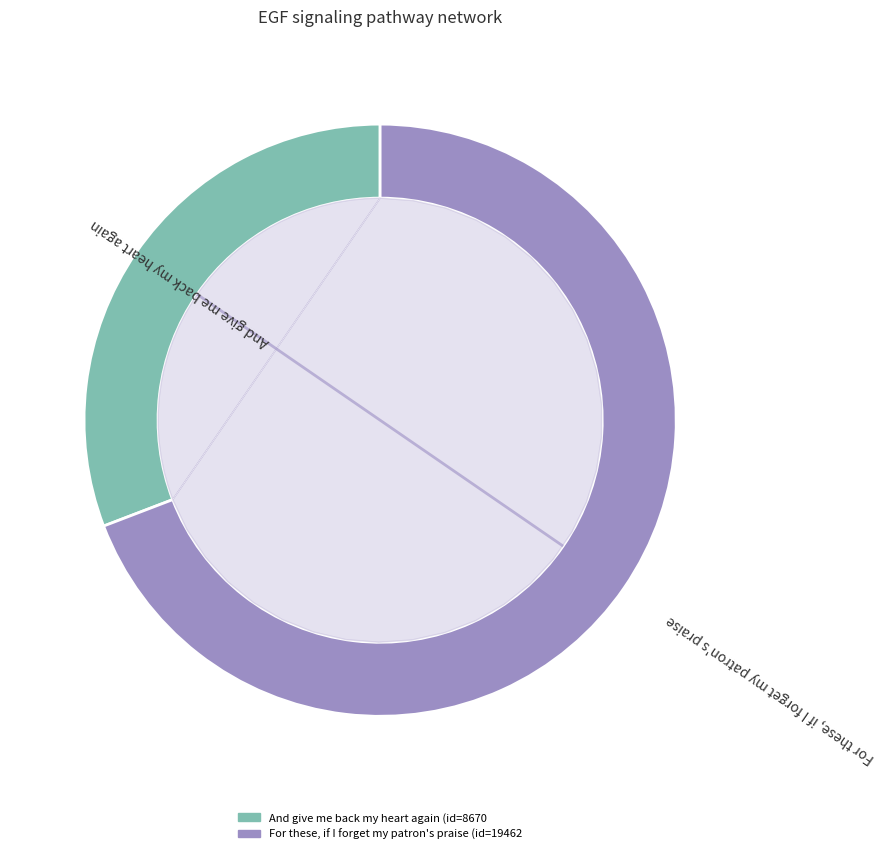

To the nearest percent, what is the difference between the And give me back my heart again and For these, if I forget my patron's praise slice percentages?

38%